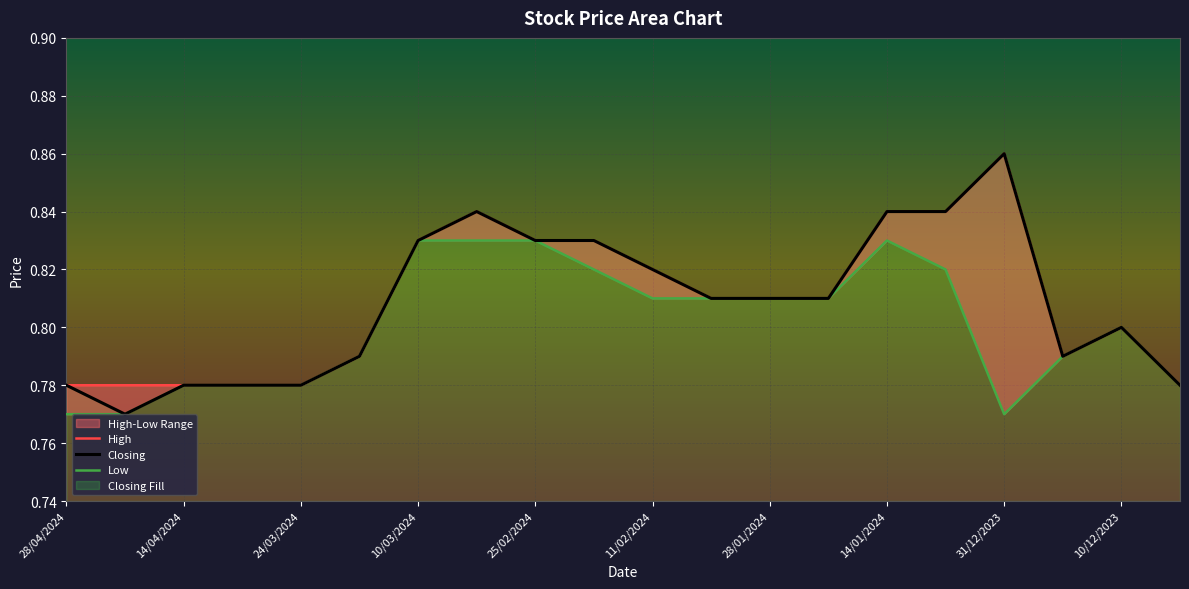

What position from the left is 25/02/2024?

9